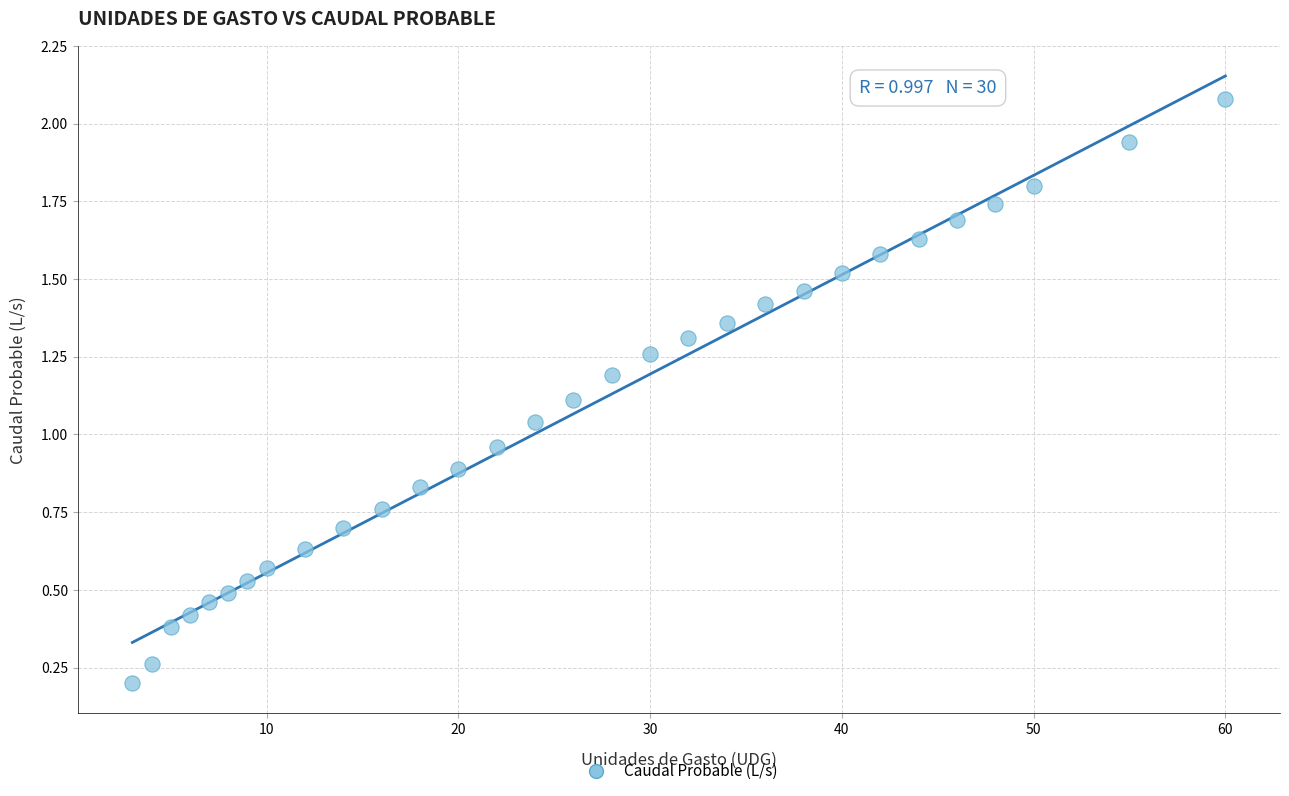

How many data points are displayed?

30